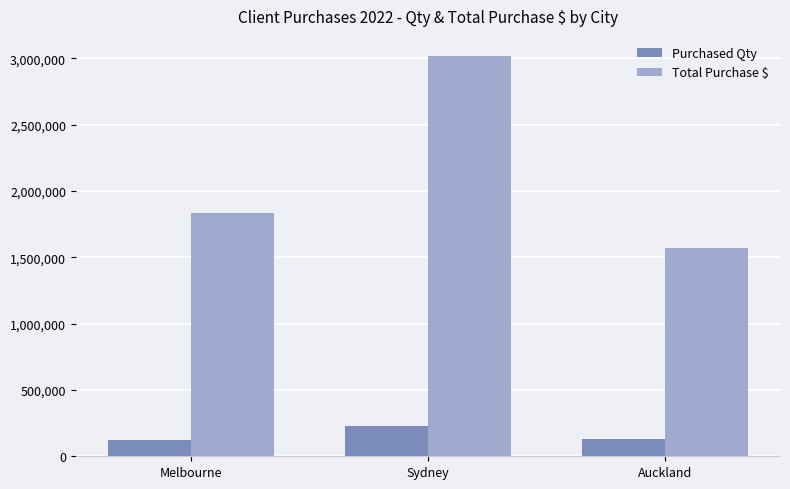

Between Melbourne and Sydney, which series saw the biggest shift?

Total Purchase $